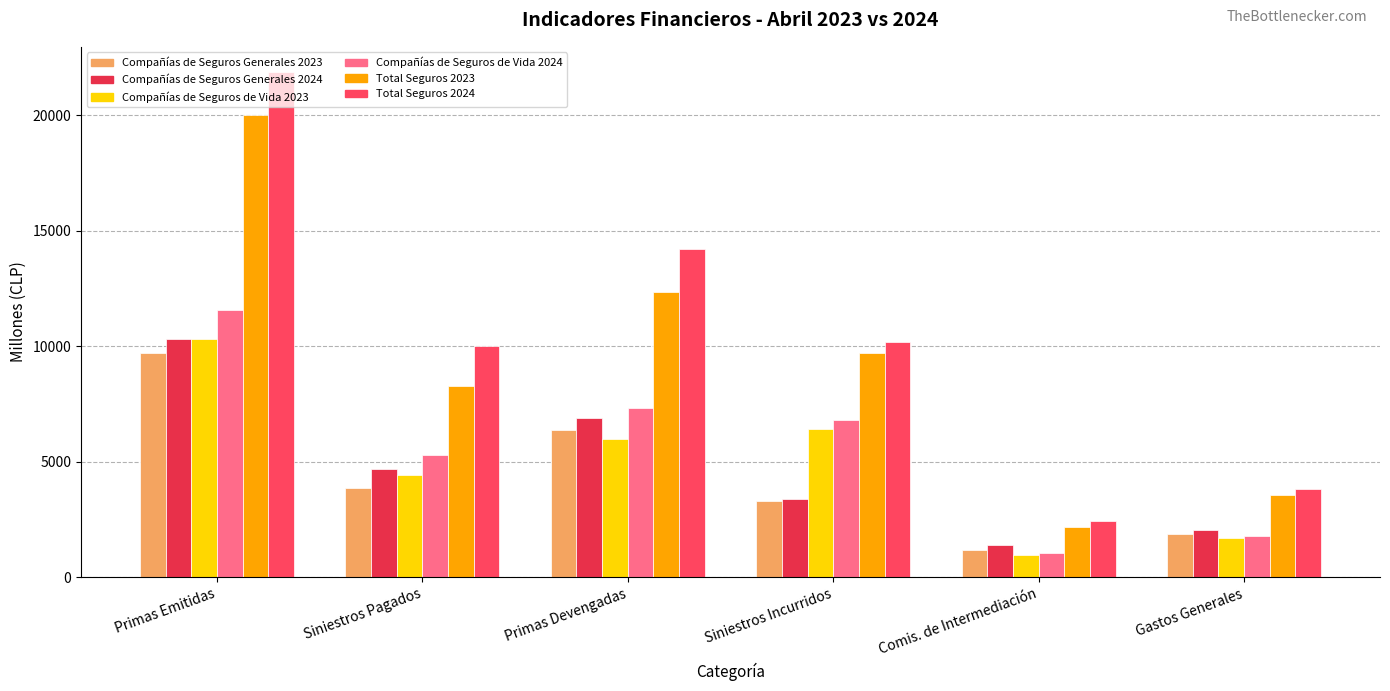

What are all the series names shown in the legend?

Compañías de Seguros Generales 2023, Compañías de Seguros Generales 2024, Compañías de Seguros de Vida 2023, Compañías de Seguros de Vida 2024, Total Seguros 2023, Total Seguros 2024